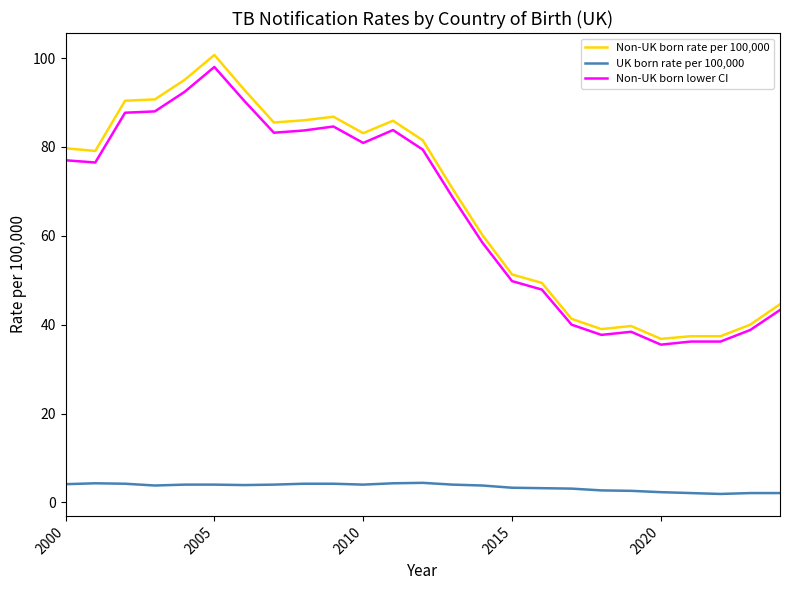

True or false: UK born rate per 100,000 and Non-UK born rate per 100,000 cross at least once.

False